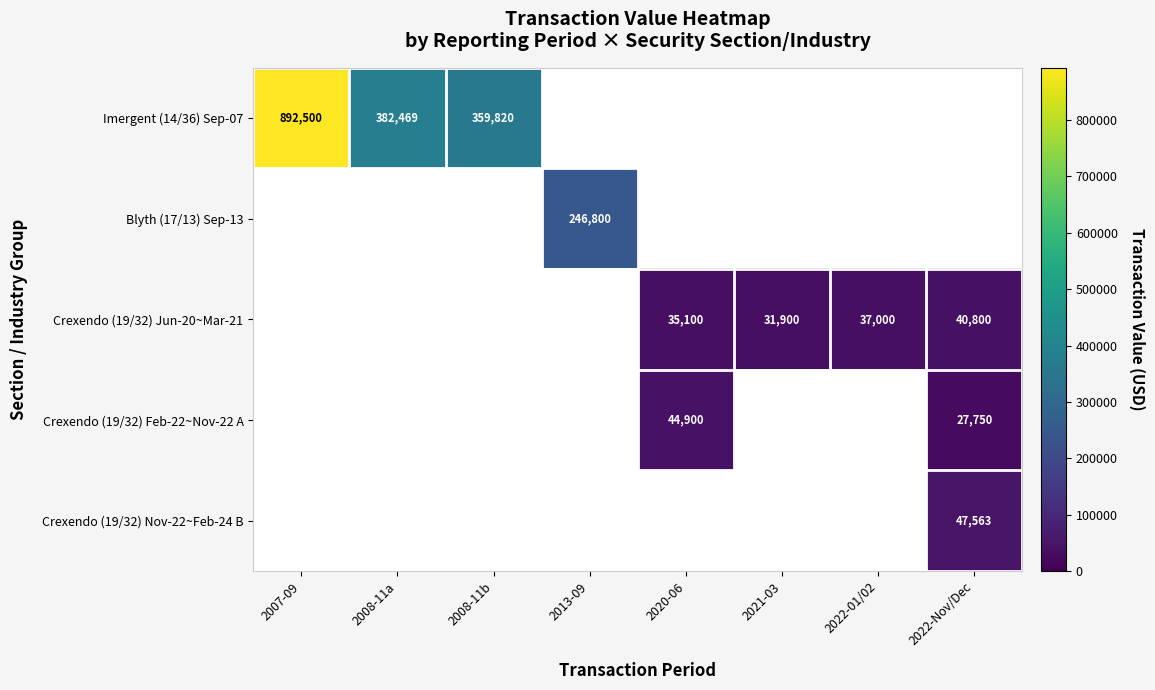

True or false: Crexendo (19/32) Nov-22~Feb-24 B has a value of 29332 at 2022-Nov/Dec.

False